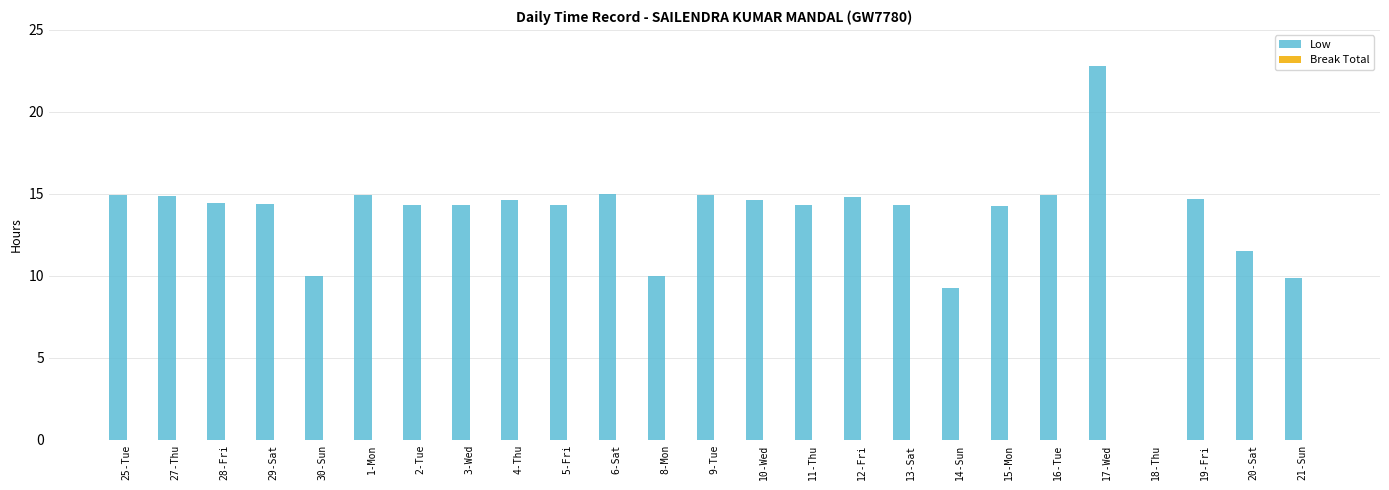

What is the ratio of the value at 5-Fri to the value at 2-Tue?

1.0